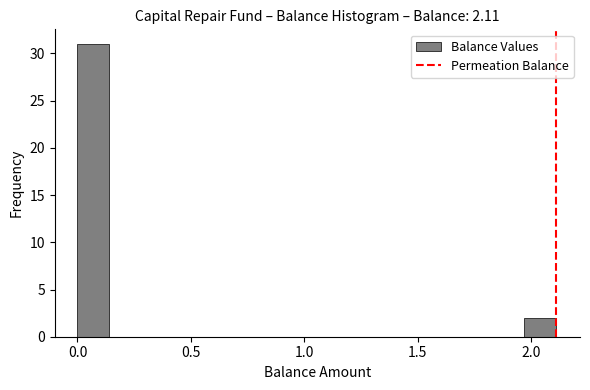

Around what value on the x-axis is the tallest bar? Give the approximate position of its centre, as read against the axis.

0.05